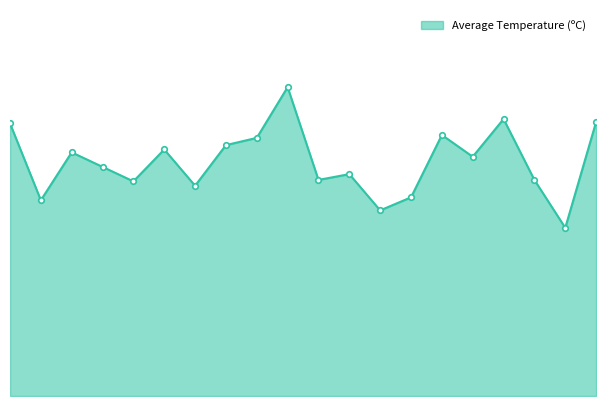

What is the greatest value displayed?

21.3